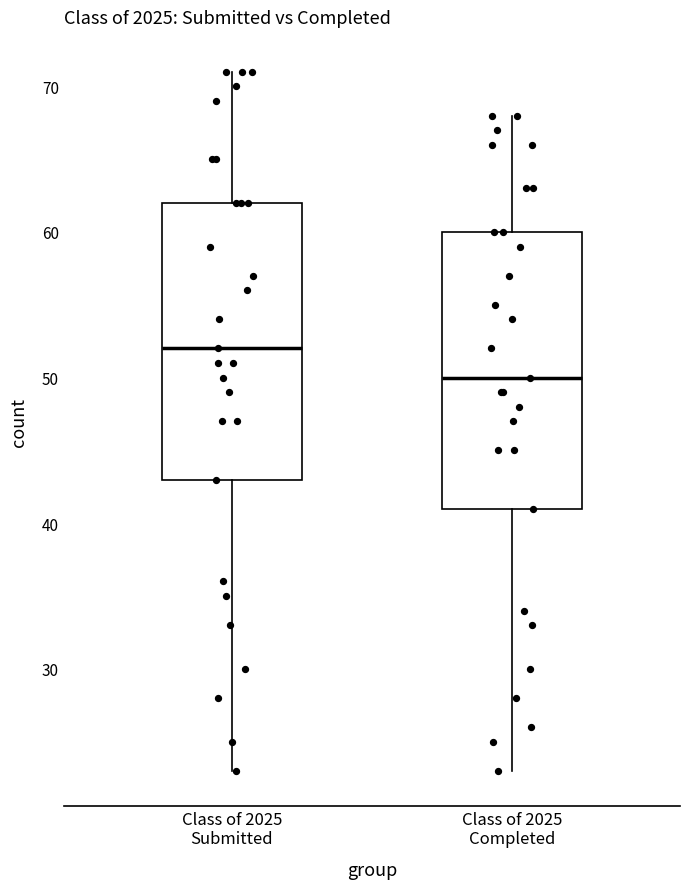

Reading left to right, read every box against the y-axis: the position of its median line, the range the box covers, and the ends of its whiskers. The values are not printed on the chart, so give them approximately, as read against the axis.

Class of 2025 Submitted: median 52, box 43 to 62, whiskers 23 to 71
Class of 2025 Completed: median 50, box 41 to 60, whiskers 23 to 68